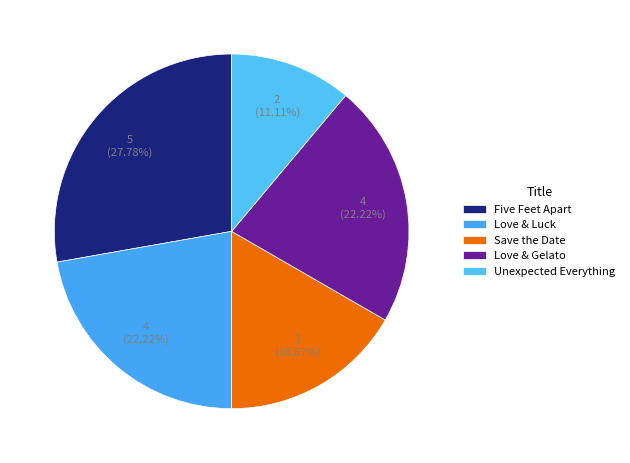

Does Save the Date represent more than half of the total?

No